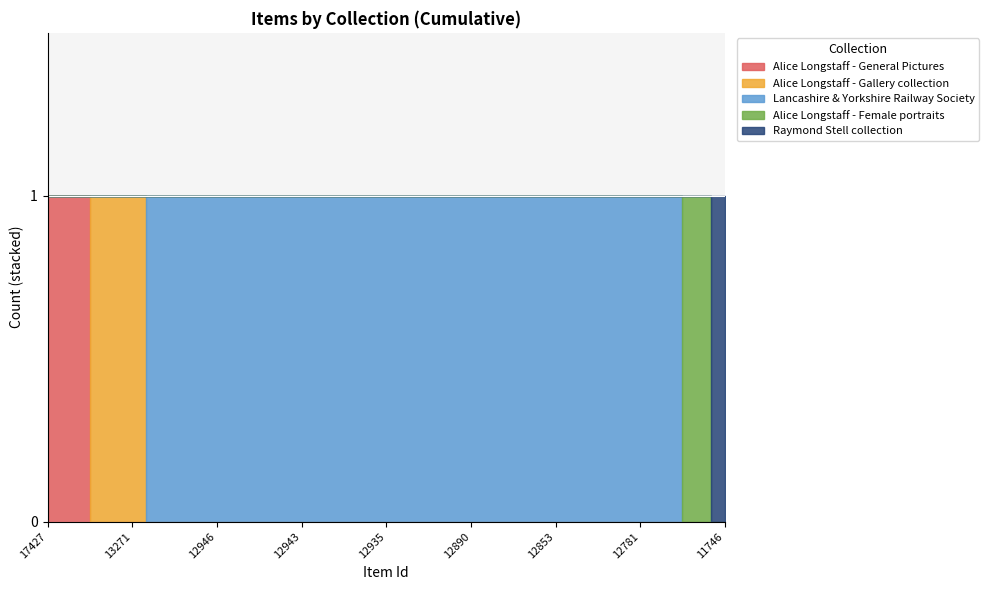

Between 12780 and 13271, which is larger?

12780